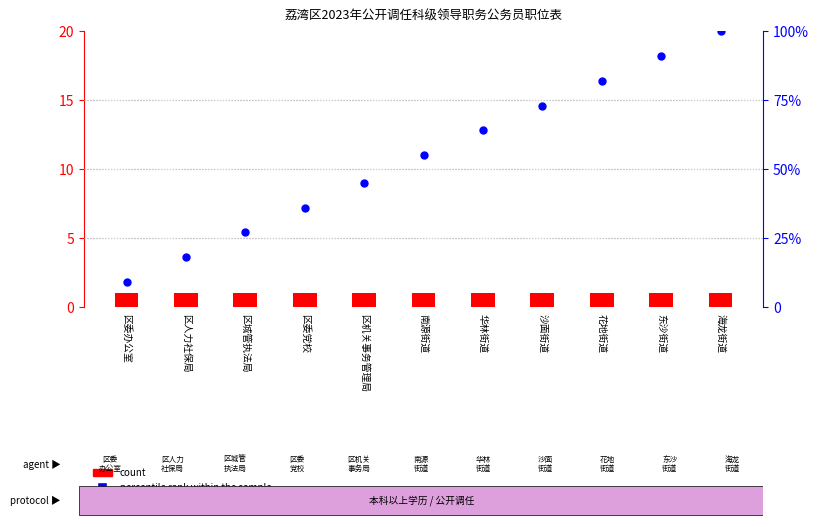

Which series has the largest total across all categories?

percentile rank within the sample